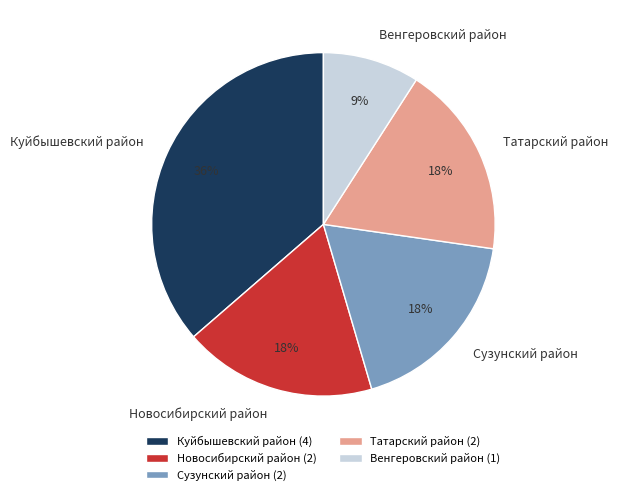

True or false: Татарский район accounts for 12% of the total.

False